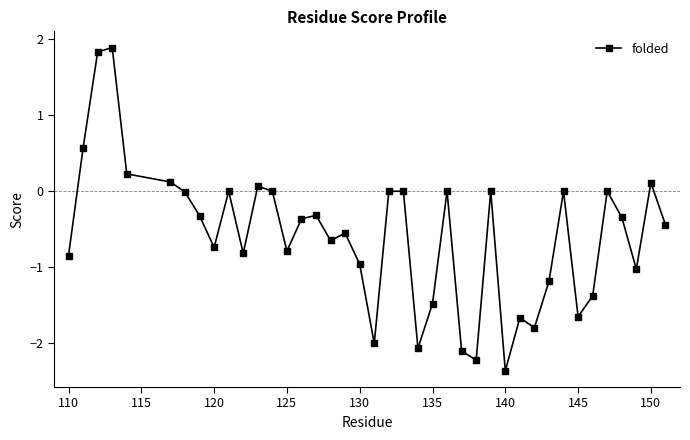

How many interior local valleys (lower than both neighbors) does the data have?

11